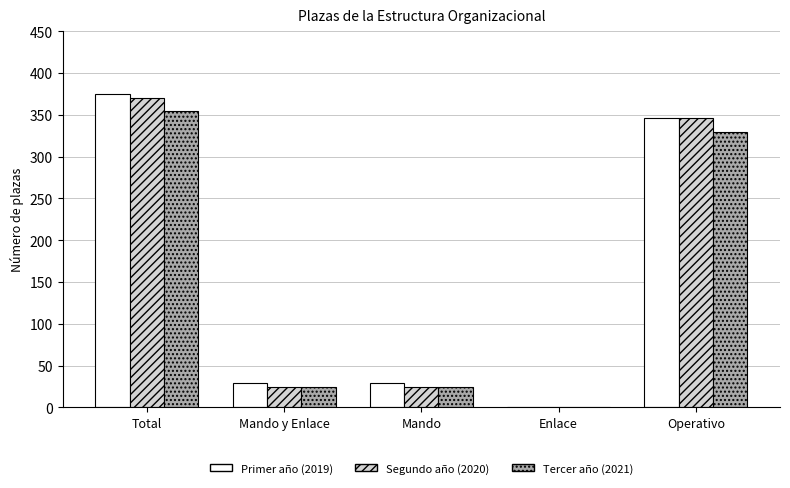

Reading left to right, extract all data points from this chart.

Primer año (2019): 375	29	29	0	346
Segundo año (2020): 370	24	24	0	346
Tercer año (2021): 354	24	24	0	330